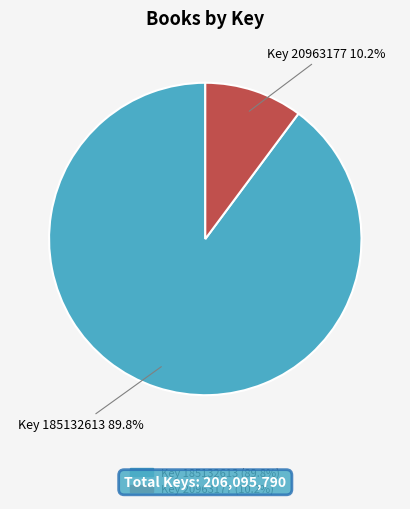

Is there a majority slice in this chart?

Yes